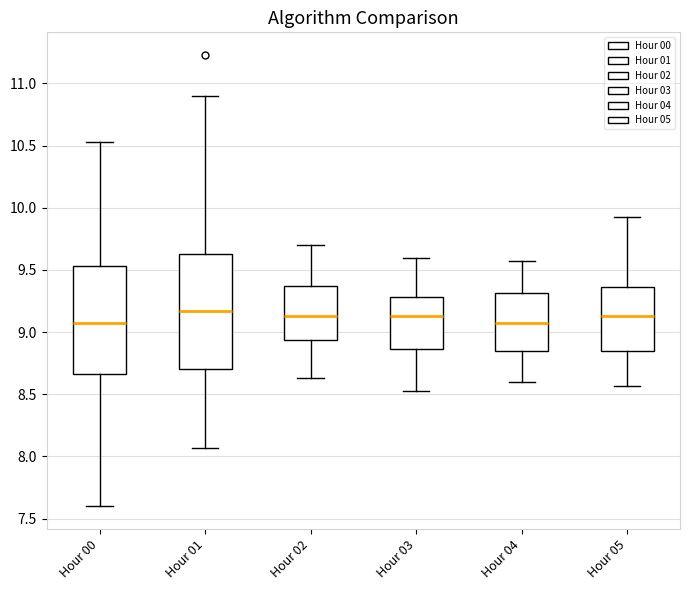

Reading left to right, read every box against the y-axis: the position of its median line, the range the box covers, and the ends of its whiskers. The values are not printed on the chart, so give them approximately, as read against the axis.

Hour 00: median 9.05, box 8.65 to 9.55, whiskers 7.60 to 10.55
Hour 01: median 9.15, box 8.70 to 9.65, whiskers 8.05 to 10.90
Hour 02: median 9.15, box 8.95 to 9.35, whiskers 8.65 to 9.70
Hour 03: median 9.15, box 8.85 to 9.30, whiskers 8.55 to 9.60
Hour 04: median 9.05, box 8.85 to 9.30, whiskers 8.60 to 9.55
Hour 05: median 9.15, box 8.85 to 9.35, whiskers 8.55 to 9.95